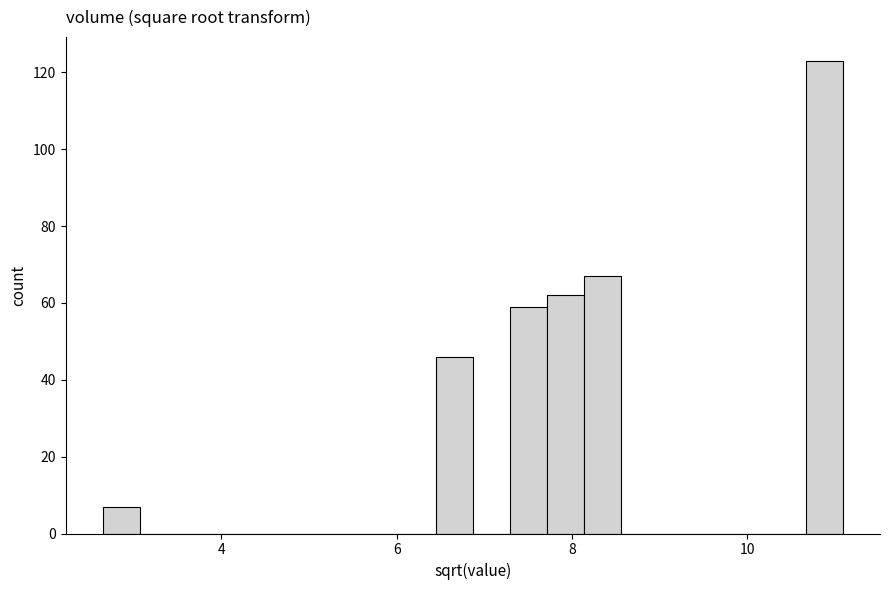

Read against the x-axis, roughly where is the centre of the tallest bar?

10.8